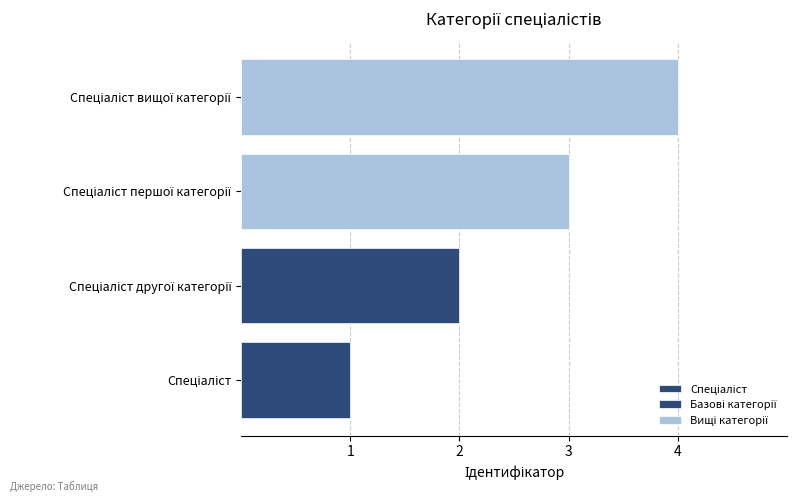

What is the smallest value displayed?

1